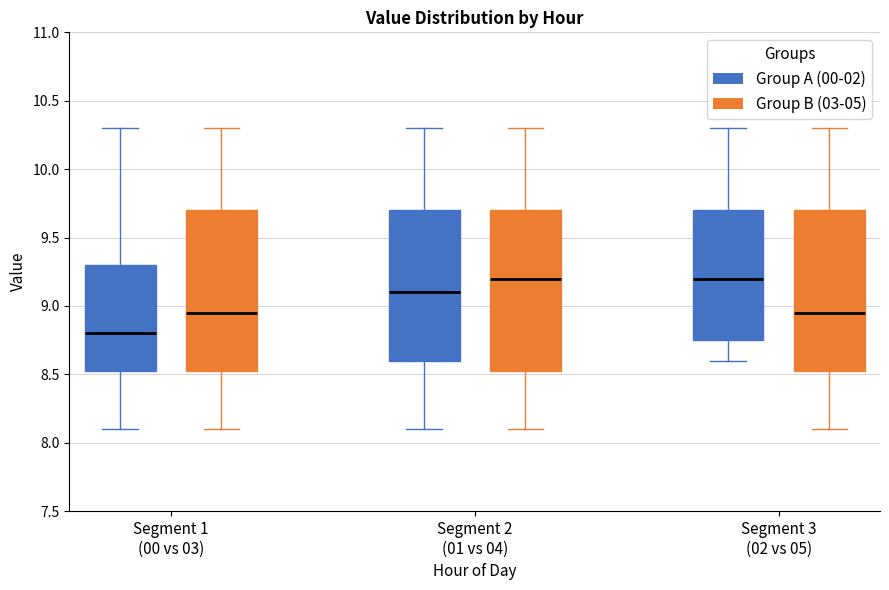

Which box's median line is the lowest?

Segment 1 (00 vs 03) (Group A (00-02))